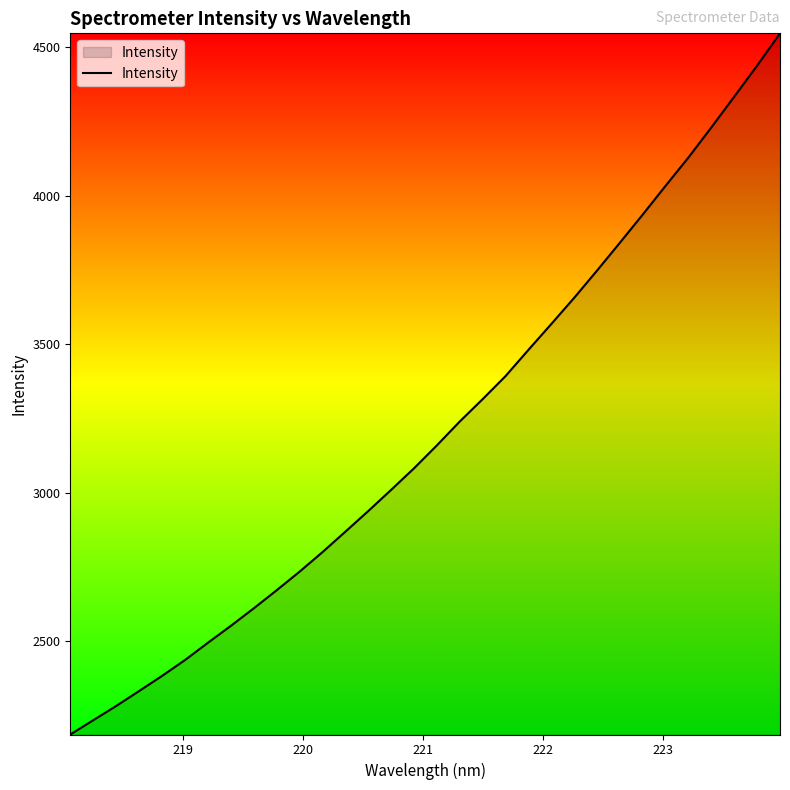

What is the greatest value displayed?

4545.8